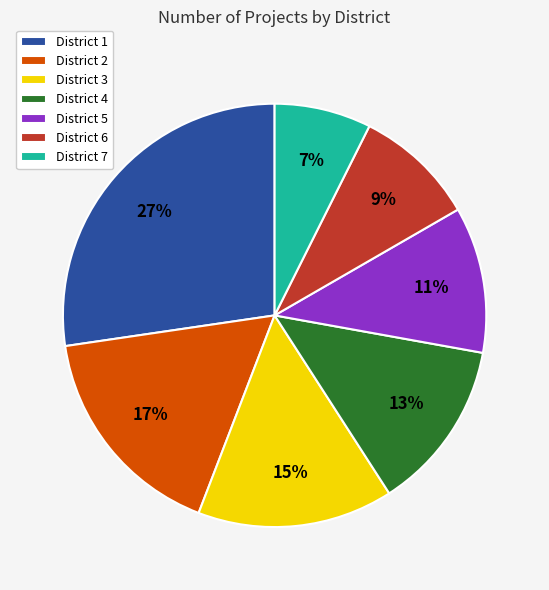

What percentage is the District 3 slice, to the nearest percent?

15%